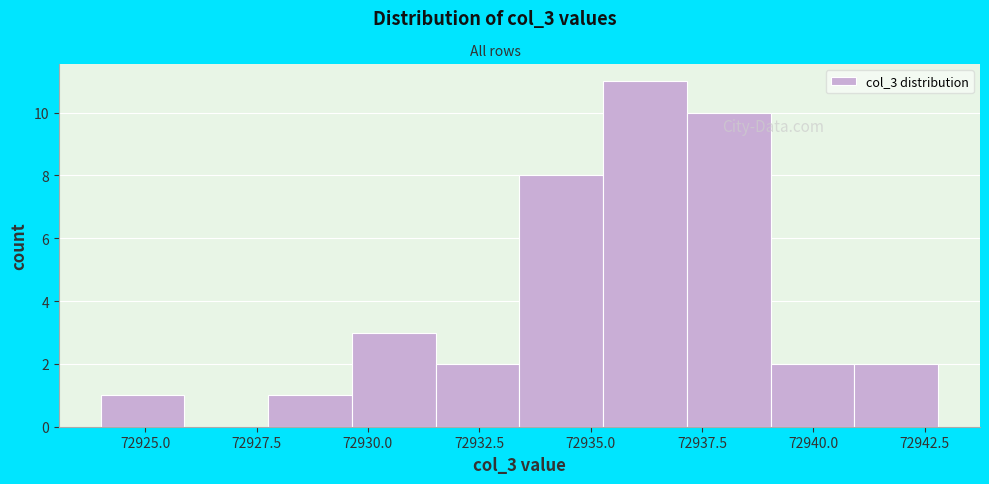

Read against the x-axis, roughly where is the centre of the tallest bar?

72936.0